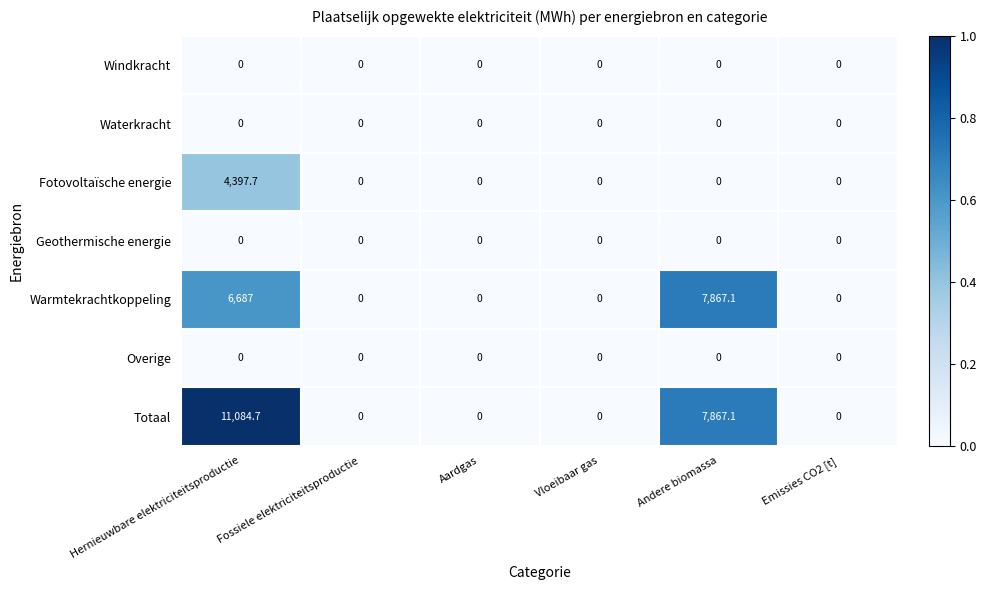

Which series has the largest total across all categories?

Totaal